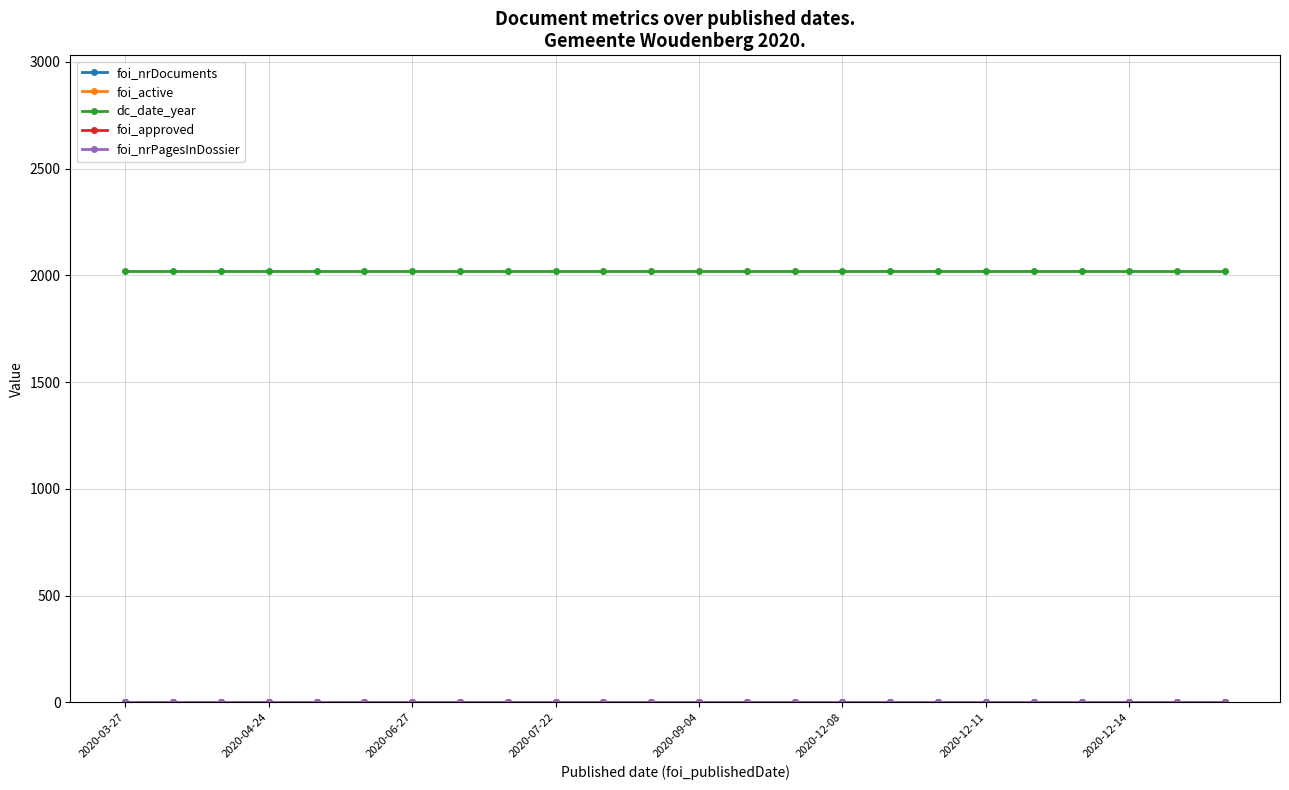

Reading right to left, what are all the values shown in this chart?

foi_nrDocuments: 1	1	1	1	1	1	1	1	1	1	1	1	1	1	1	1	1	1	1	1	1	1	1	1
foi_active: 1	1	1	1	1	1	1	1	1	1	1	1	1	1	1	1	1	1	1	1	1	1	1	1
dc_date_year: 2020	2020	2020	2020	2020	2020	2020	2020	2020	2020	2020	2020	2020	2020	2020	2020	2020	2020	2020	2020	2020	2020	2020	2020
foi_approved: 1	1	1	1	1	1	1	1	1	1	1	1	1	1	1	1	1	1	1	1	1	1	1	1
foi_nrPagesInDossier: 1	1	1	1	1	1	1	1	1	1	1	1	1	1	1	1	1	1	1	1	1	1	1	1